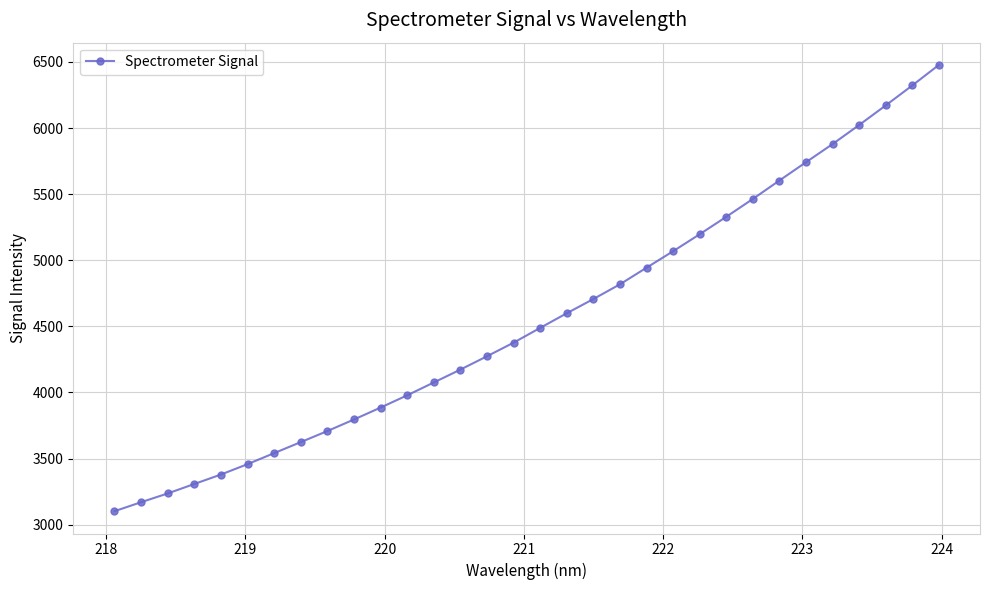

What is the value of the 30th point from the left?

6171.0